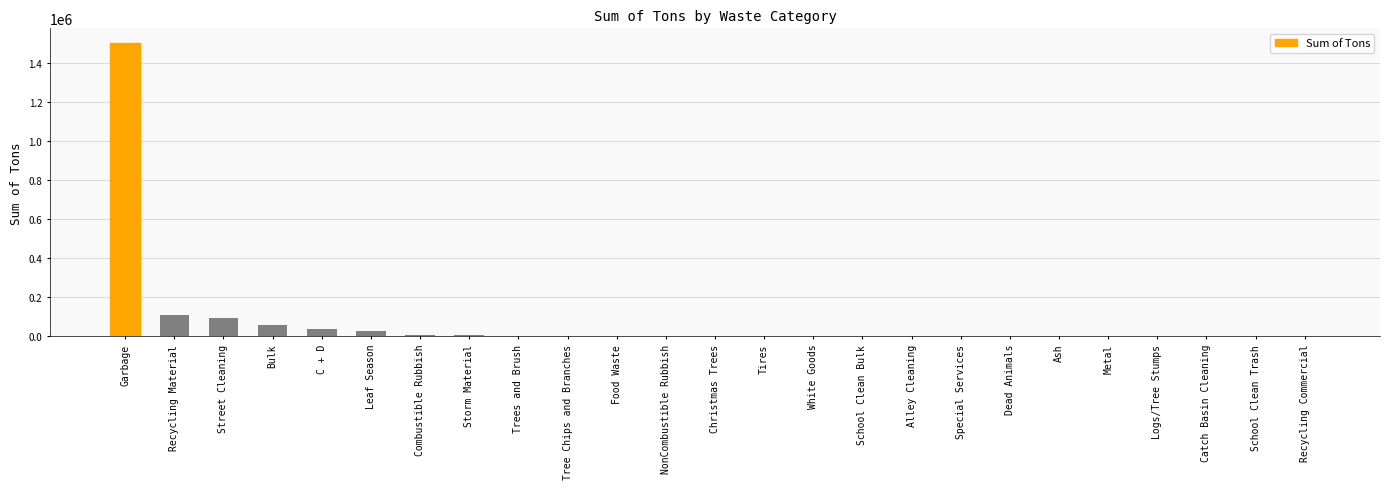

What is the sum of all values?

1842856.2